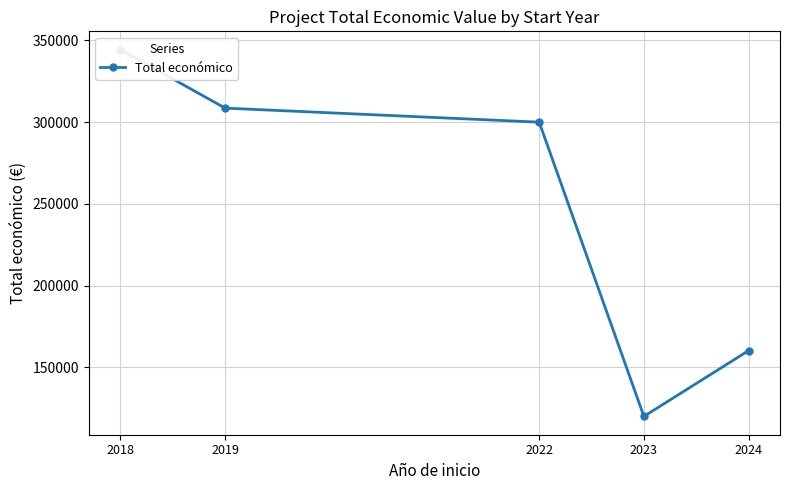

What is the difference between the second highest and second lowest values?

148274